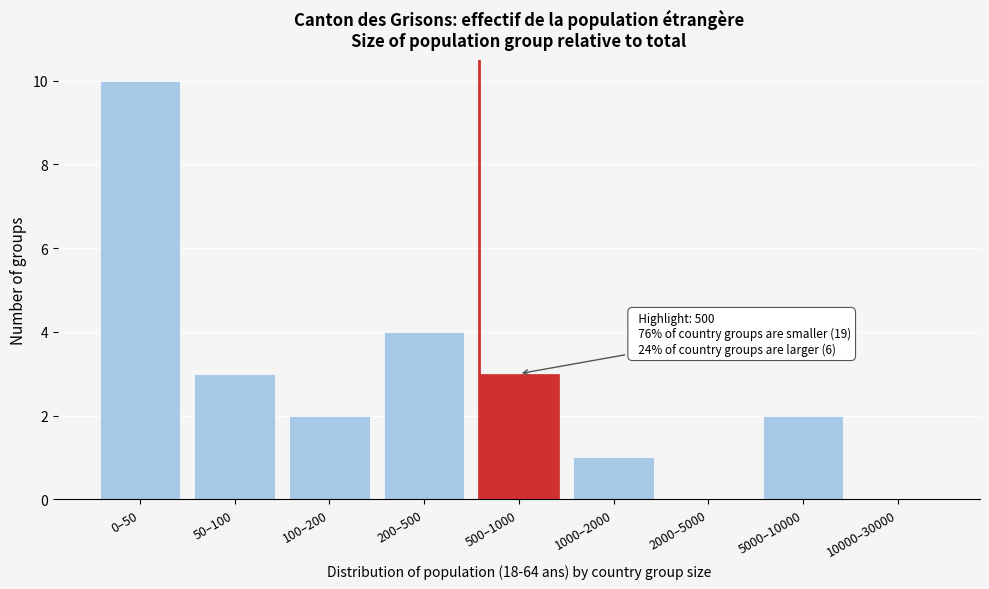

Reading right to left, what are all the values shown in this chart?

10000–30000=0	5000–10000=2	2000–5000=0	1000–2000=1	500–1000=3	200–500=4	100–200=2	50–100=3	0–50=10